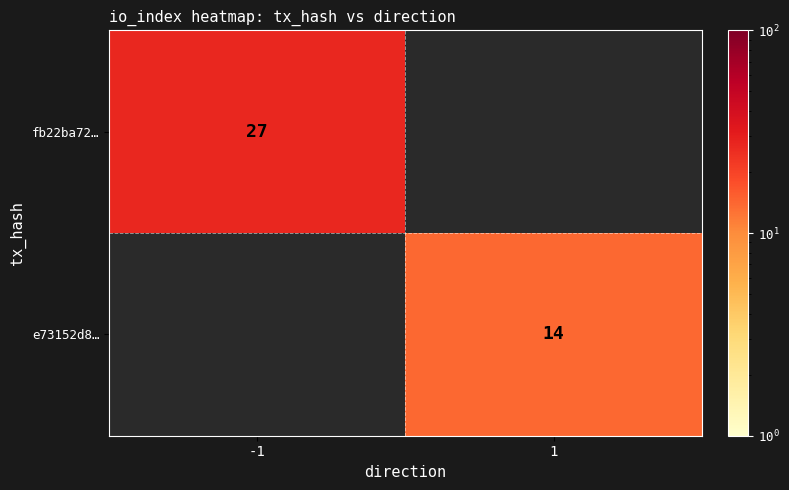

Count the number of data series in this chart.

2